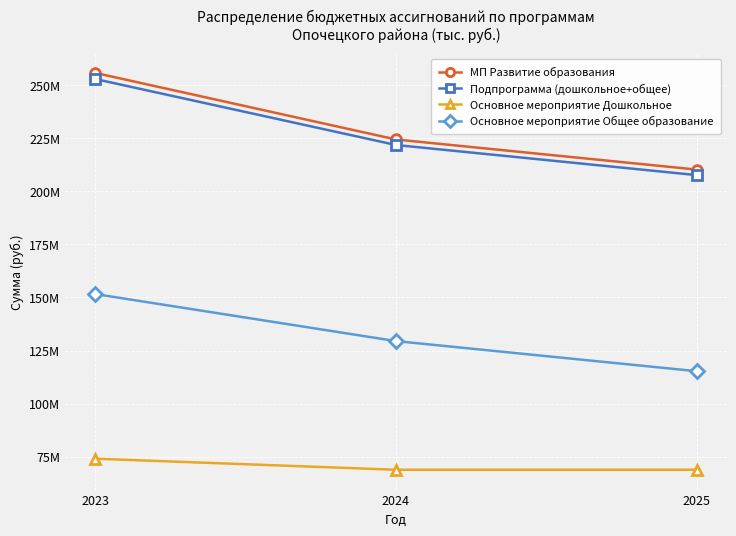

List the labels in order of Подпрограмма (дошкольное+общее) value, largest first.

2023, 2024, 2025